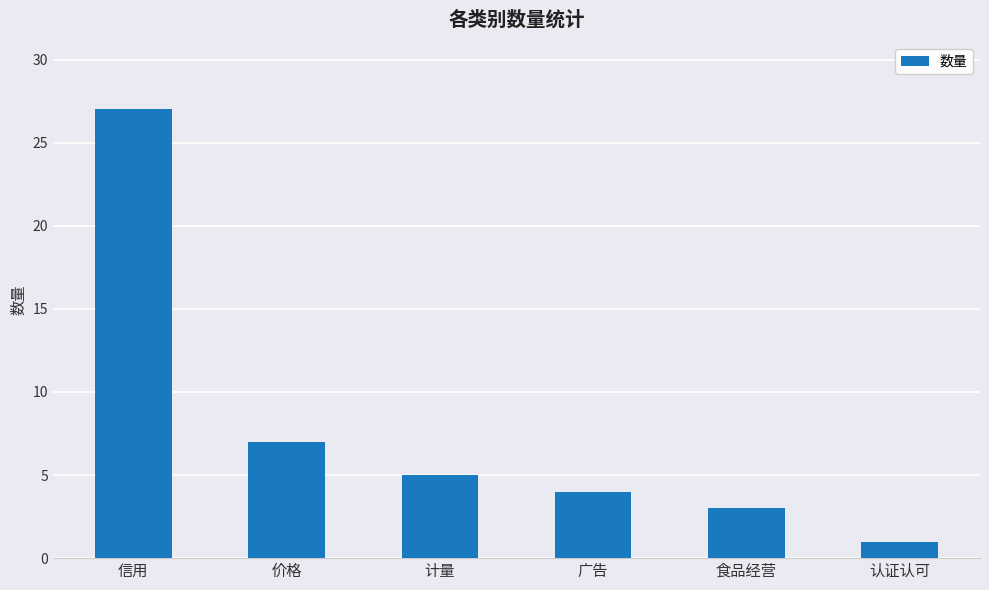

The value at 认证认可 is 2. True or false?

False